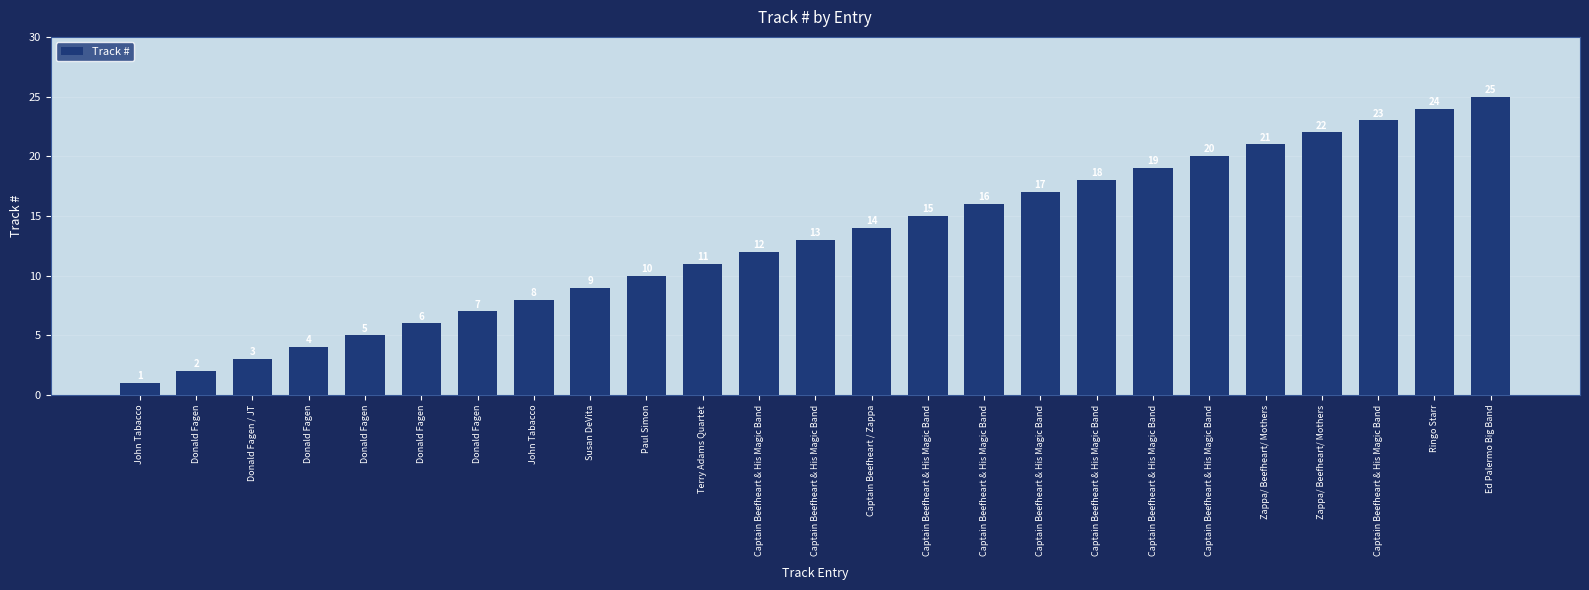

What is the minimum value shown in the chart?

1